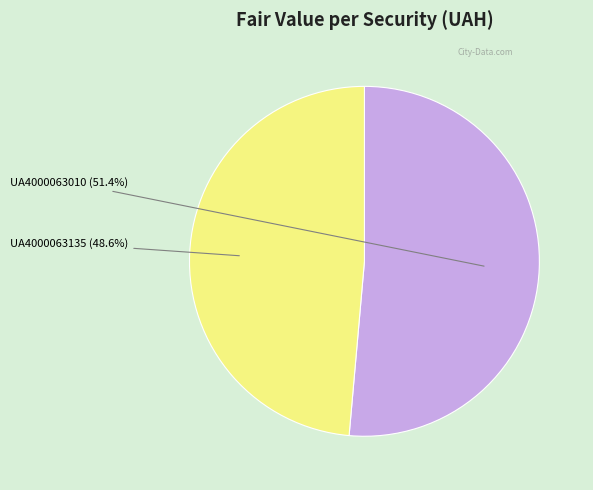

Which slice is the smallest?

UA4000063135